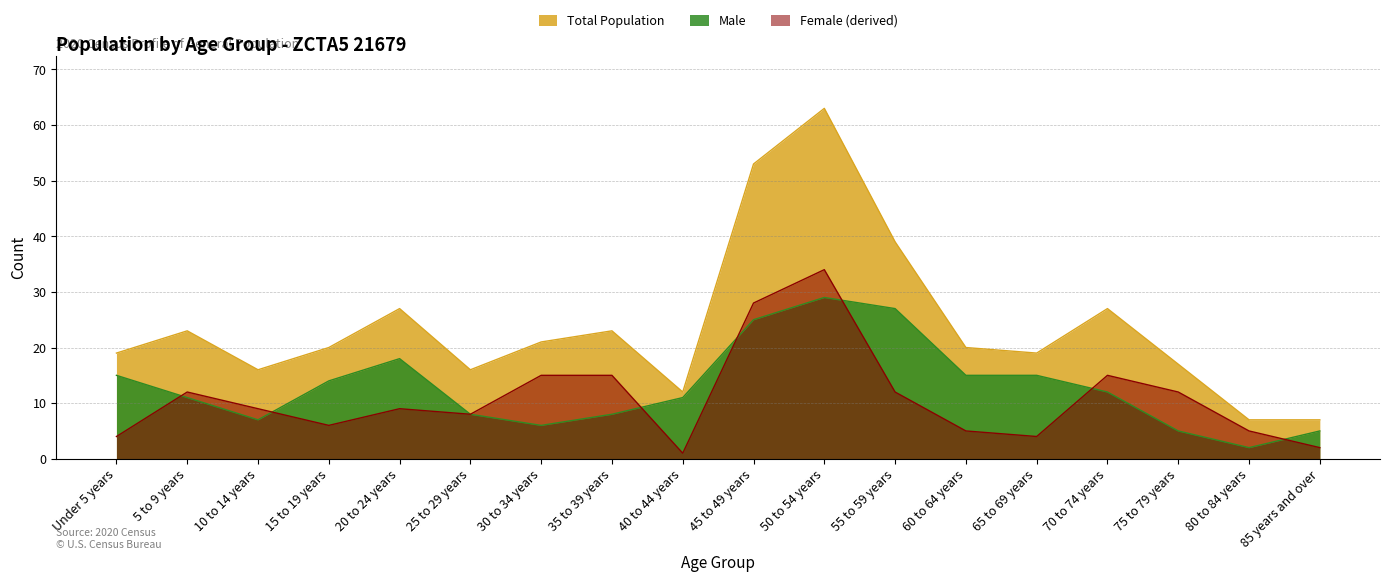

Reading left to right, what are all the values shown in this chart?

19	23	16	20	27	16	21	23	12	53	63	39	20	19	27	17	7	7